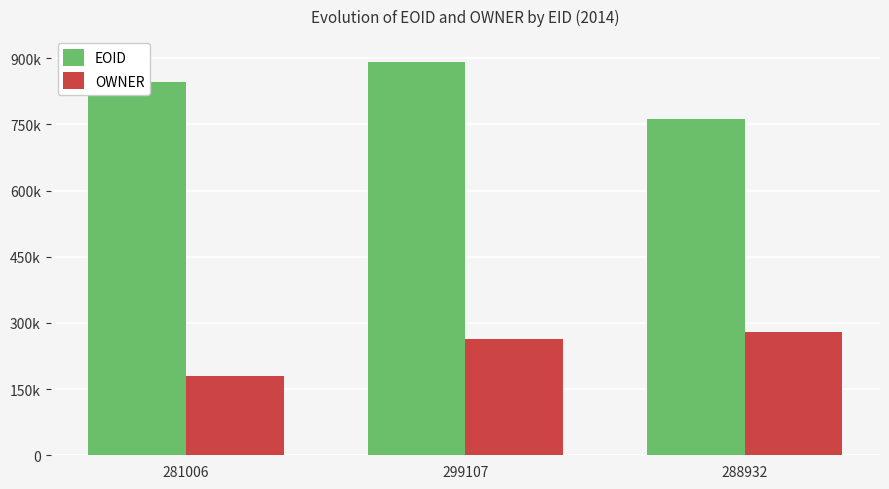

Are the bars horizontal?

No